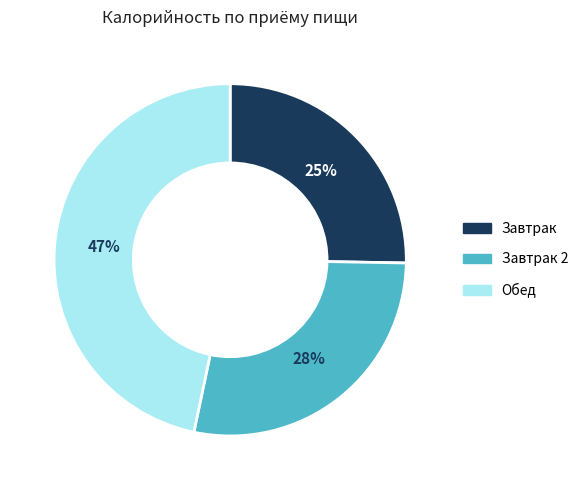

What percentage is the Завтрак 2 slice, to the nearest percent?

28%